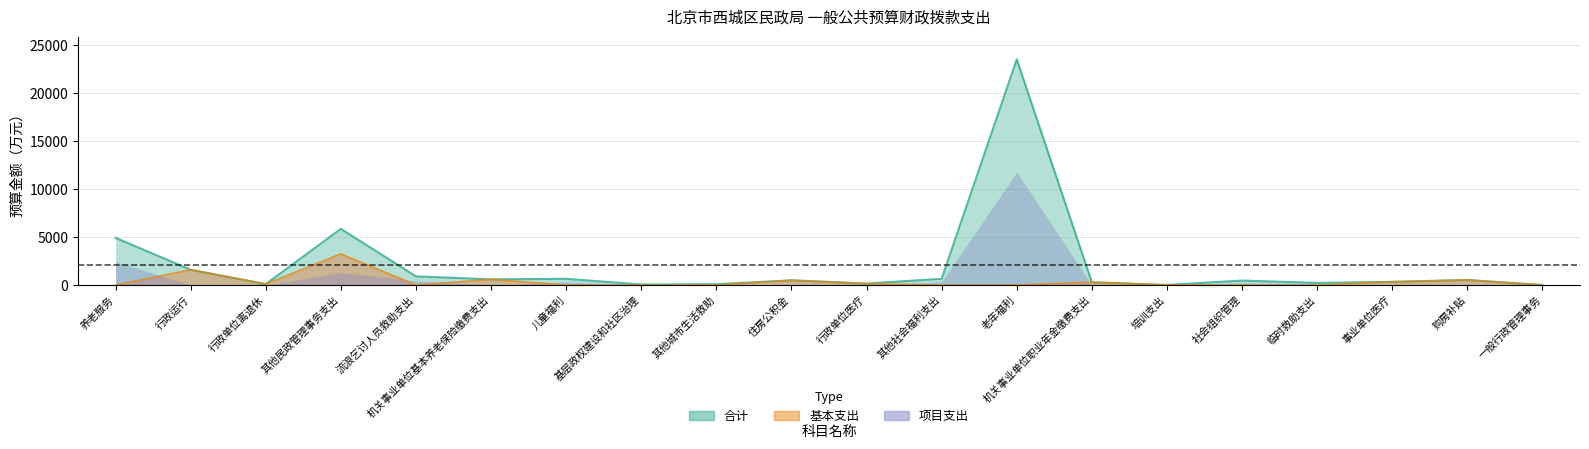

What is the difference between the second highest and minimum values in the 基本支出 series?

1595.1